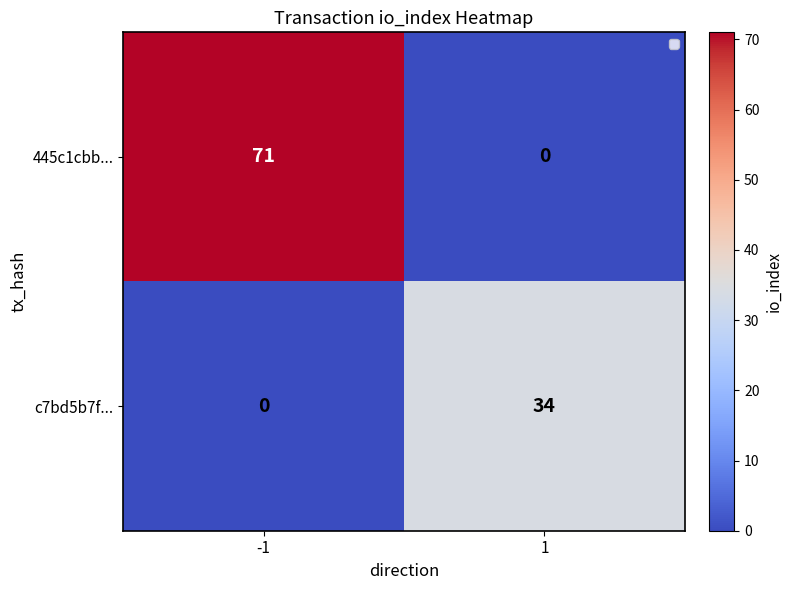

What is the greatest value displayed?

71